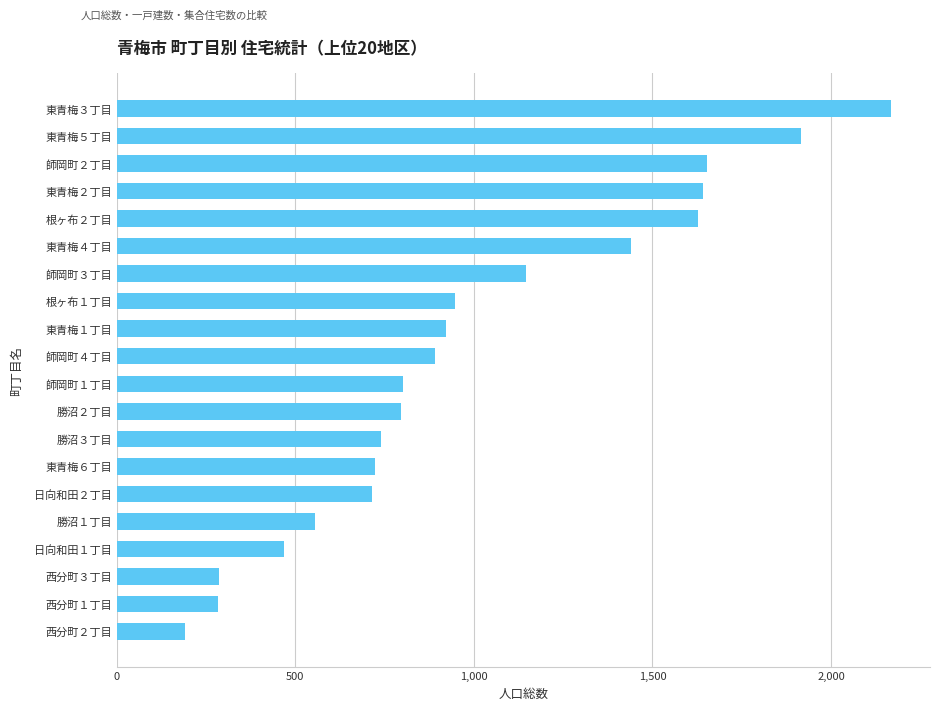

What is the change in value from 日向和田１丁目 to 勝沼１丁目?

+86